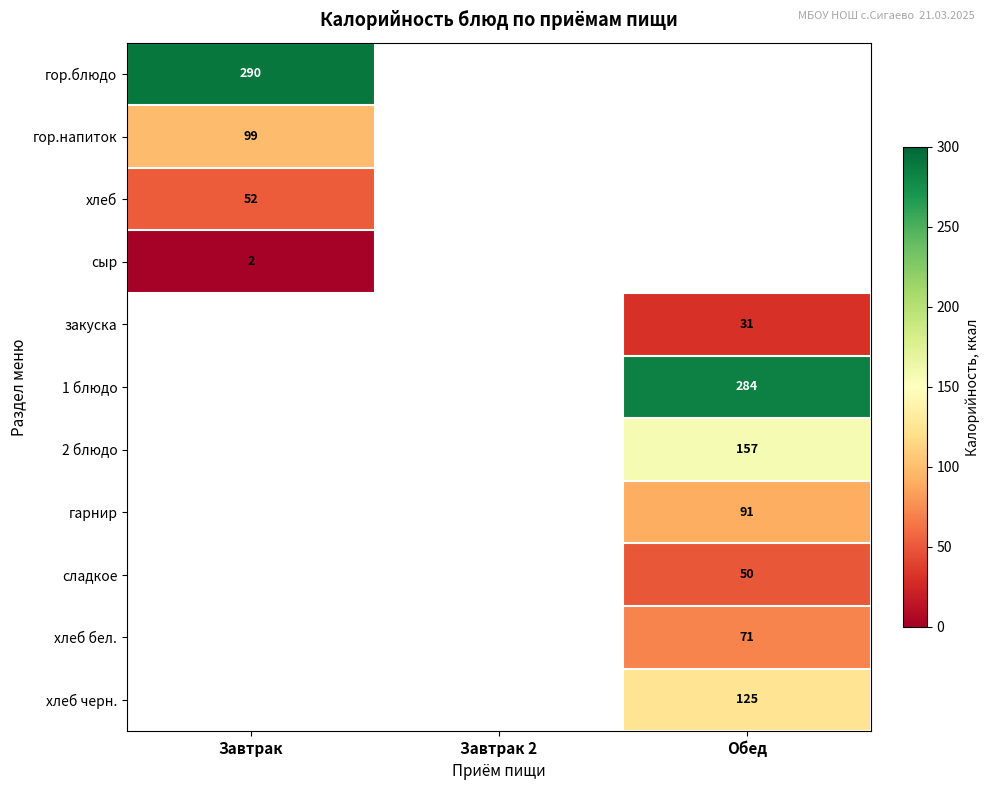

True or false: хлеб бел. has a value of 71 at Обед.

True